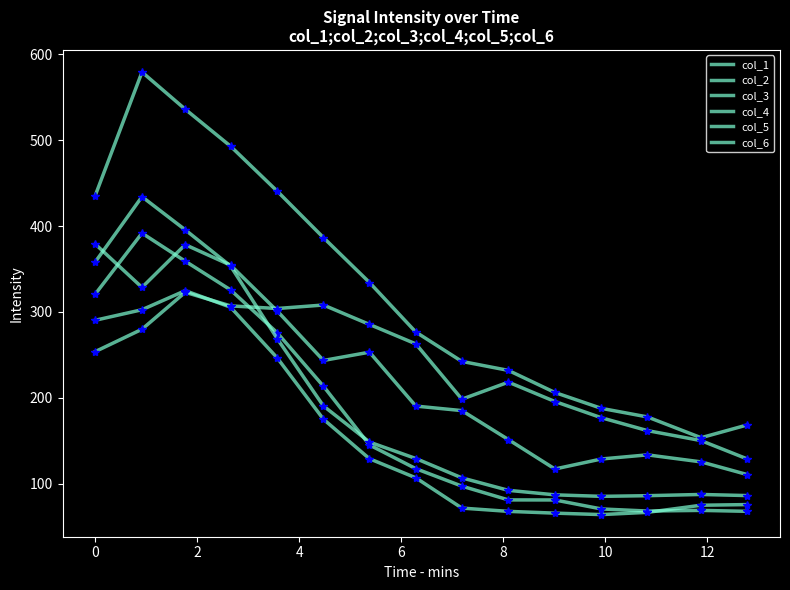

Does the chart display data point markers on the line(s)?

No